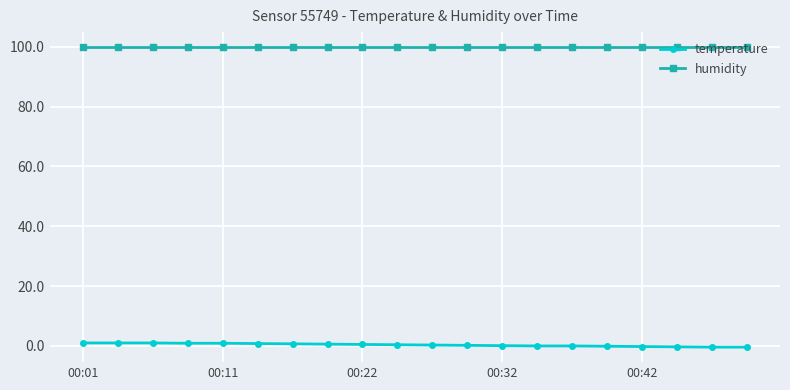

How many lines are shown in the chart?

2